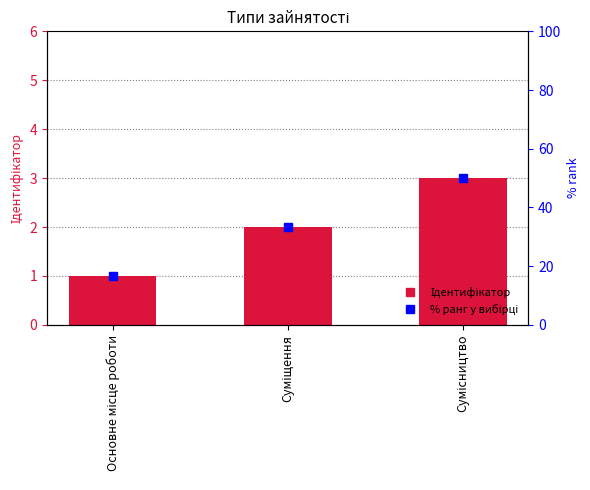

What is the label of the 1st bar from the right?

Сумісництво